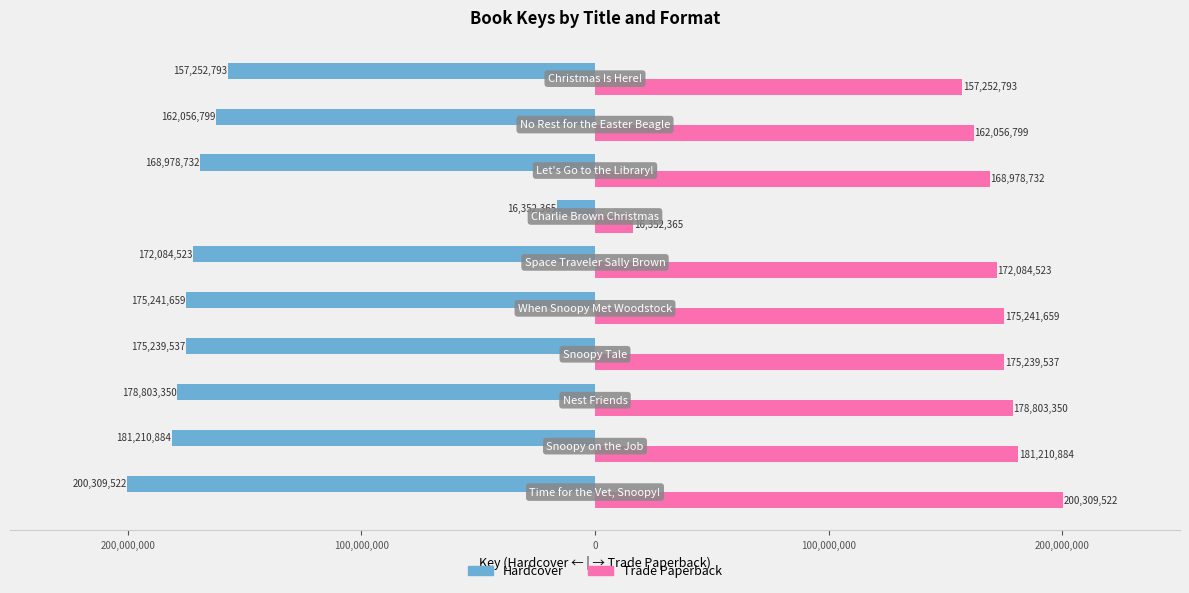

What is the sum of all Hardcover values?

-1587530164